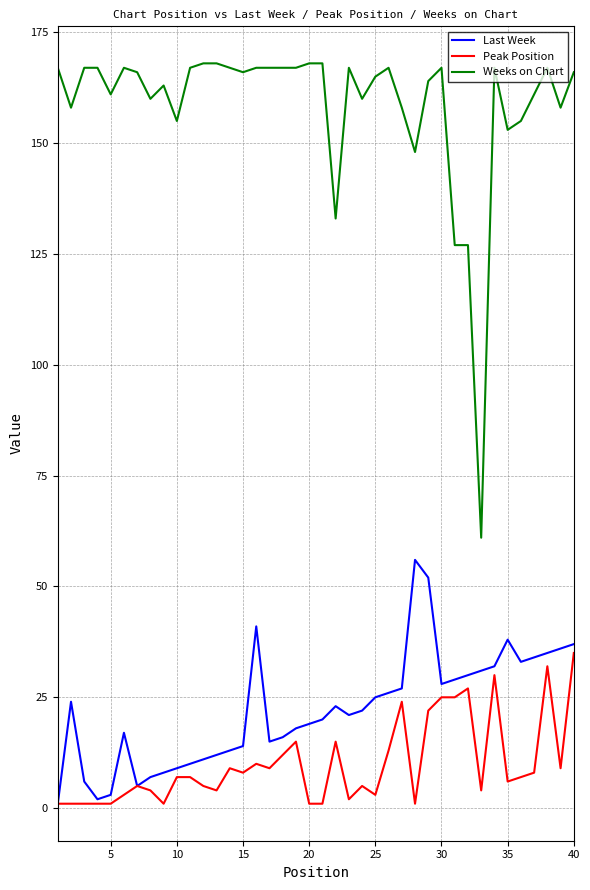

Which series has the largest range (max minus min)?

Weeks on Chart